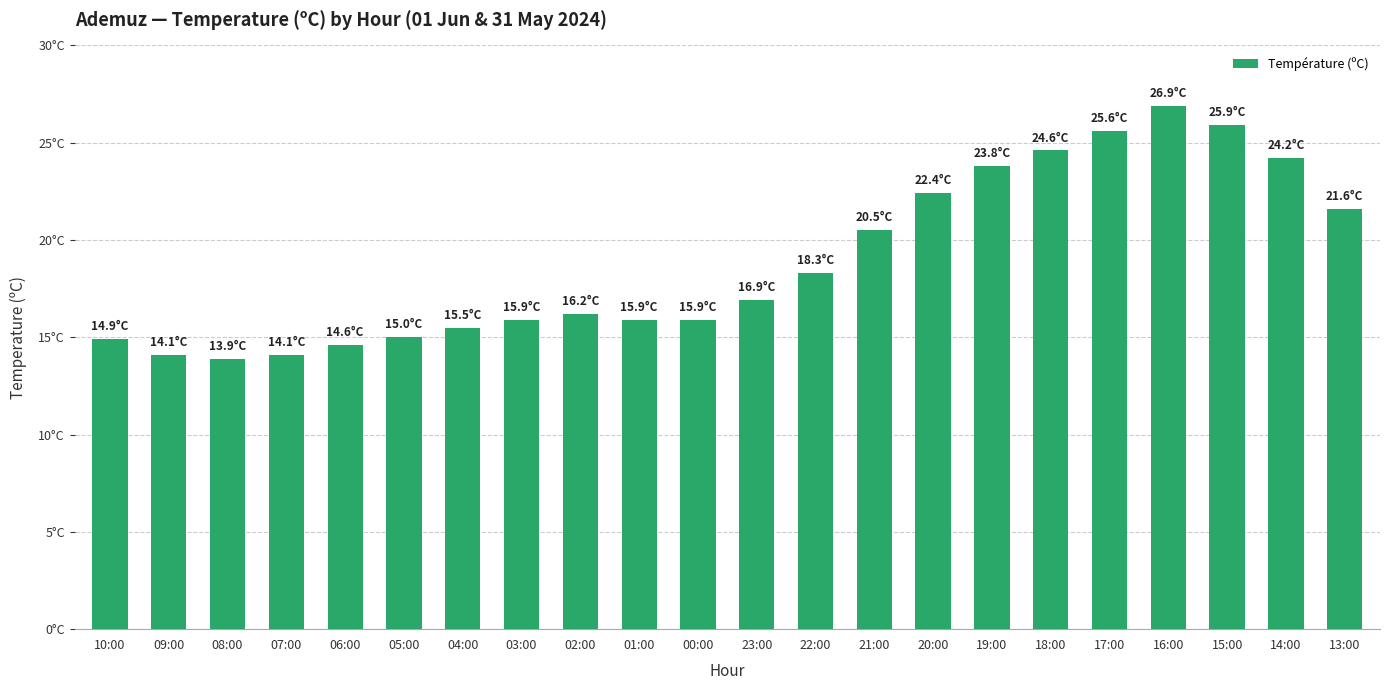

Does the chart contain any negative values?

No